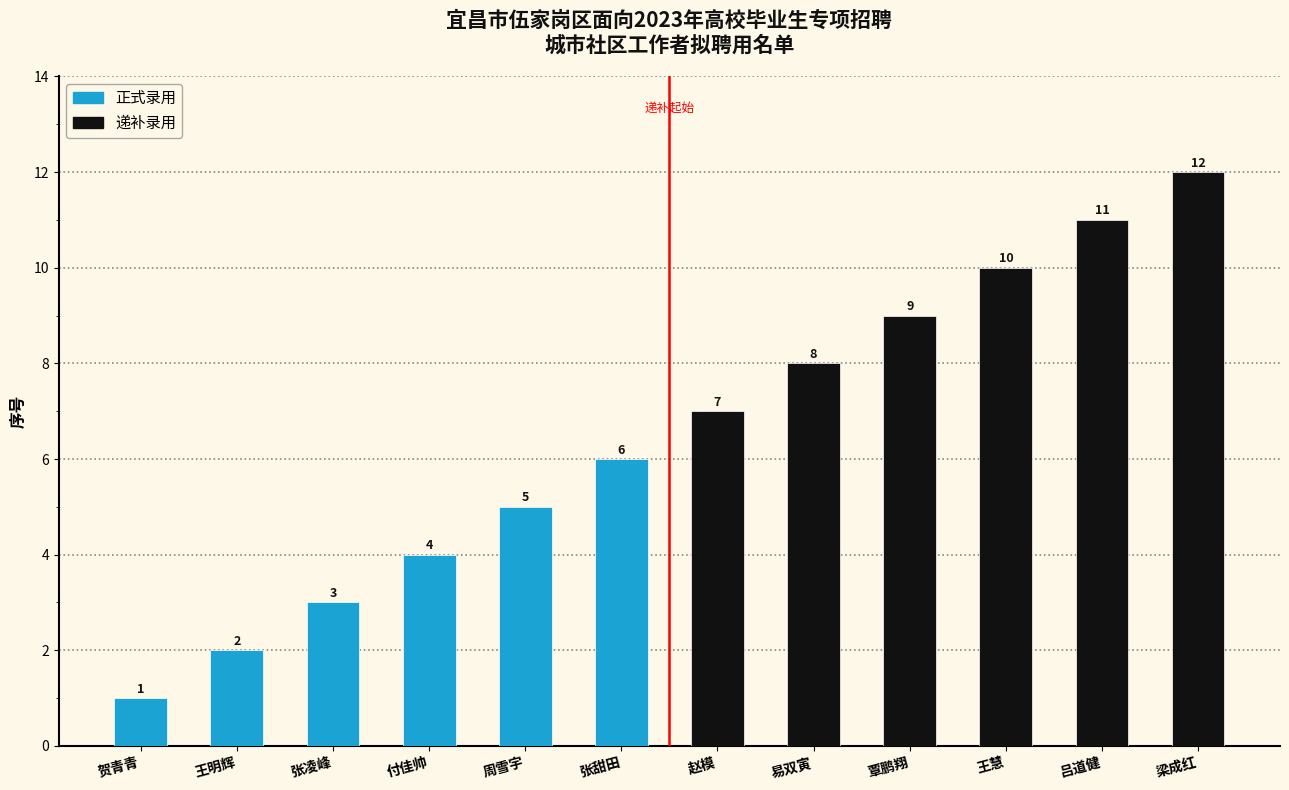

Which has a higher value, 付佳帅 or 王明辉?

付佳帅